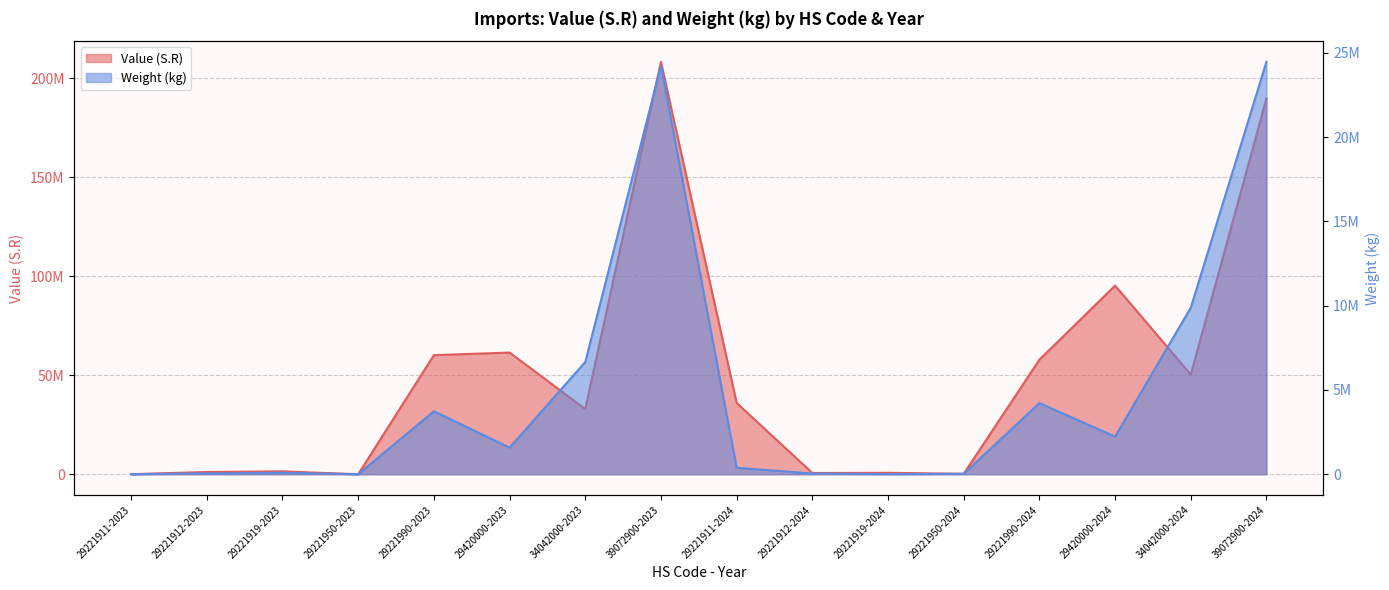

Reading left to right, transcribe all the data shown in this chart.

Value (S.R): 24997	1143202	1456122	957	60180167	61478689	32926061	208391502	36032747	614693	720648	224965	57881543	95295532	50364623	189888398
Weight (kg): 260	49771	83807	1	3736783	1578221	6659014	24240656	385961	40720	7579	23043	4220543	2232270	9879280	24466143